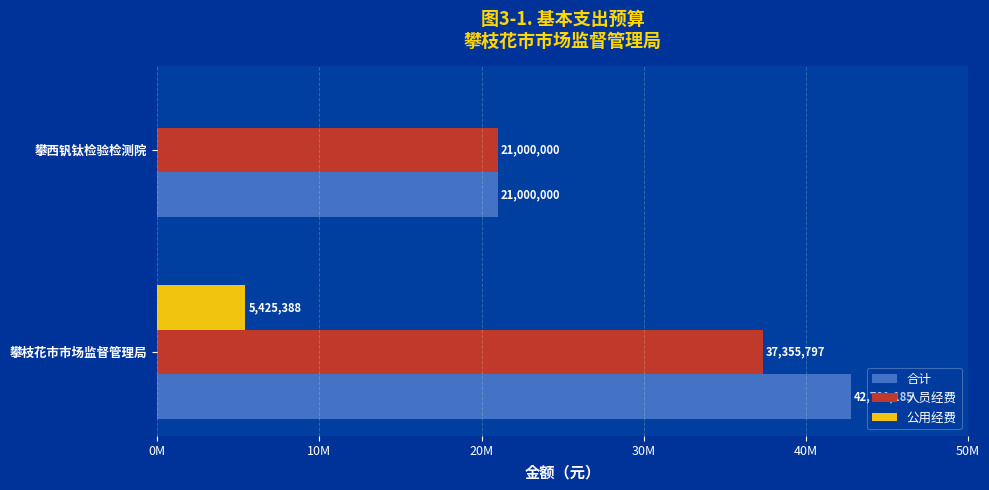

What are all the series names shown in the legend?

合计, 人员经费, 公用经费